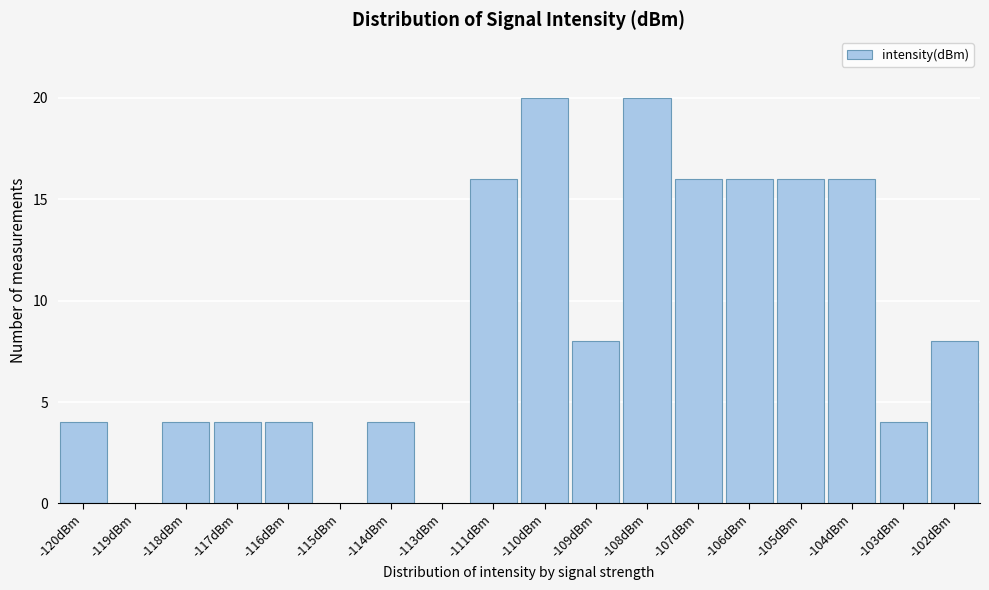

Reading left to right, extract all data points from this chart.

-120dBm=4	-119dBm=0	-118dBm=4	-117dBm=4	-116dBm=4	-115dBm=0	-114dBm=4	-113dBm=0	-111dBm=16	-110dBm=20	-109dBm=8	-108dBm=20	-107dBm=16	-106dBm=16	-105dBm=16	-104dBm=16	-103dBm=4	-102dBm=8